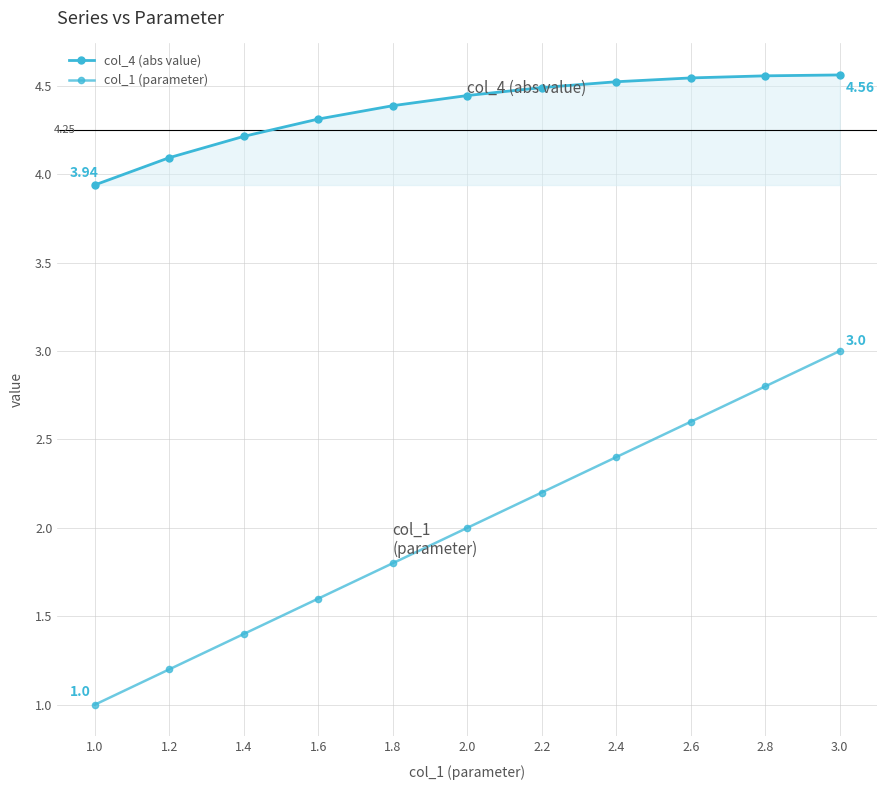

Is this an area chart (filled region under the line)?

Yes